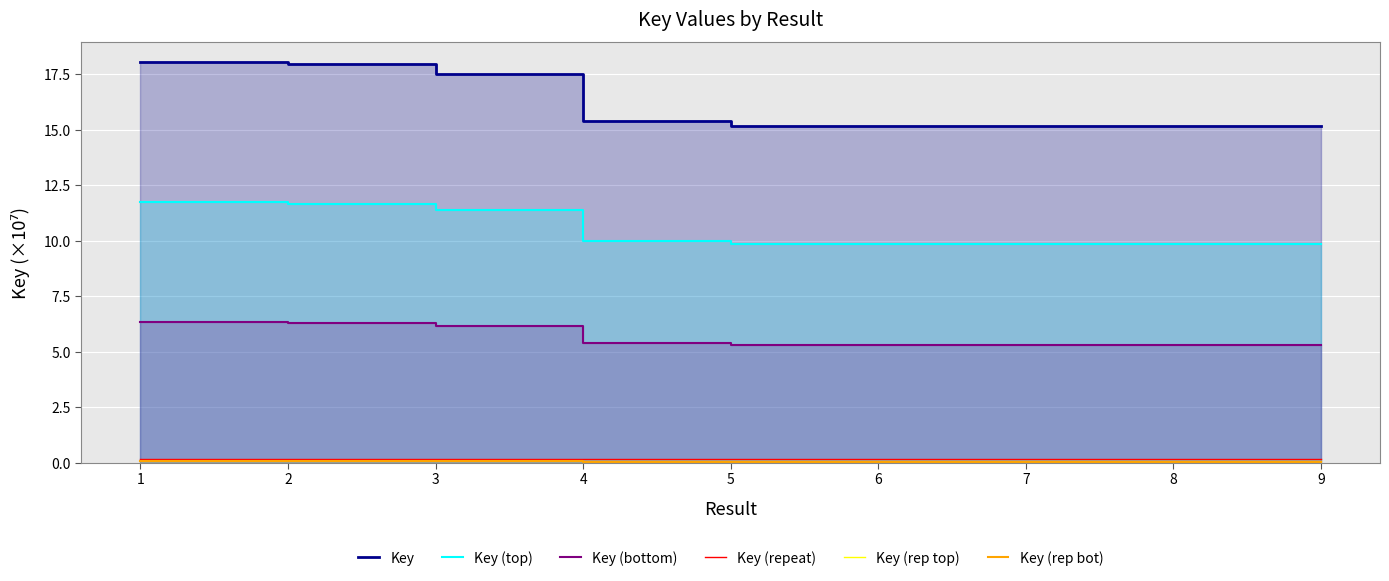

True or false: Key and Key (rep top) intersect in this chart.

False